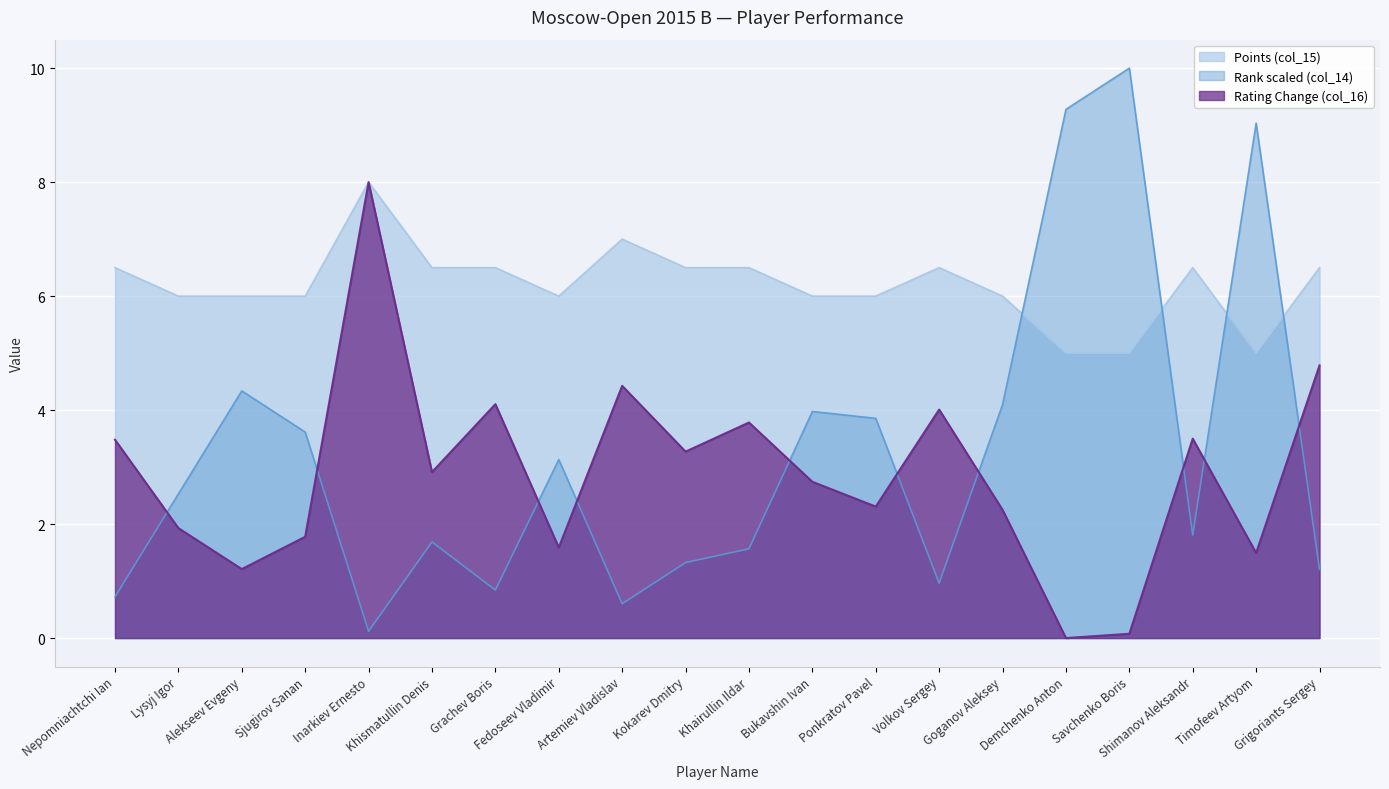

What is the value of the Rating Change (col_16) point at the 11th from the left?

3.8